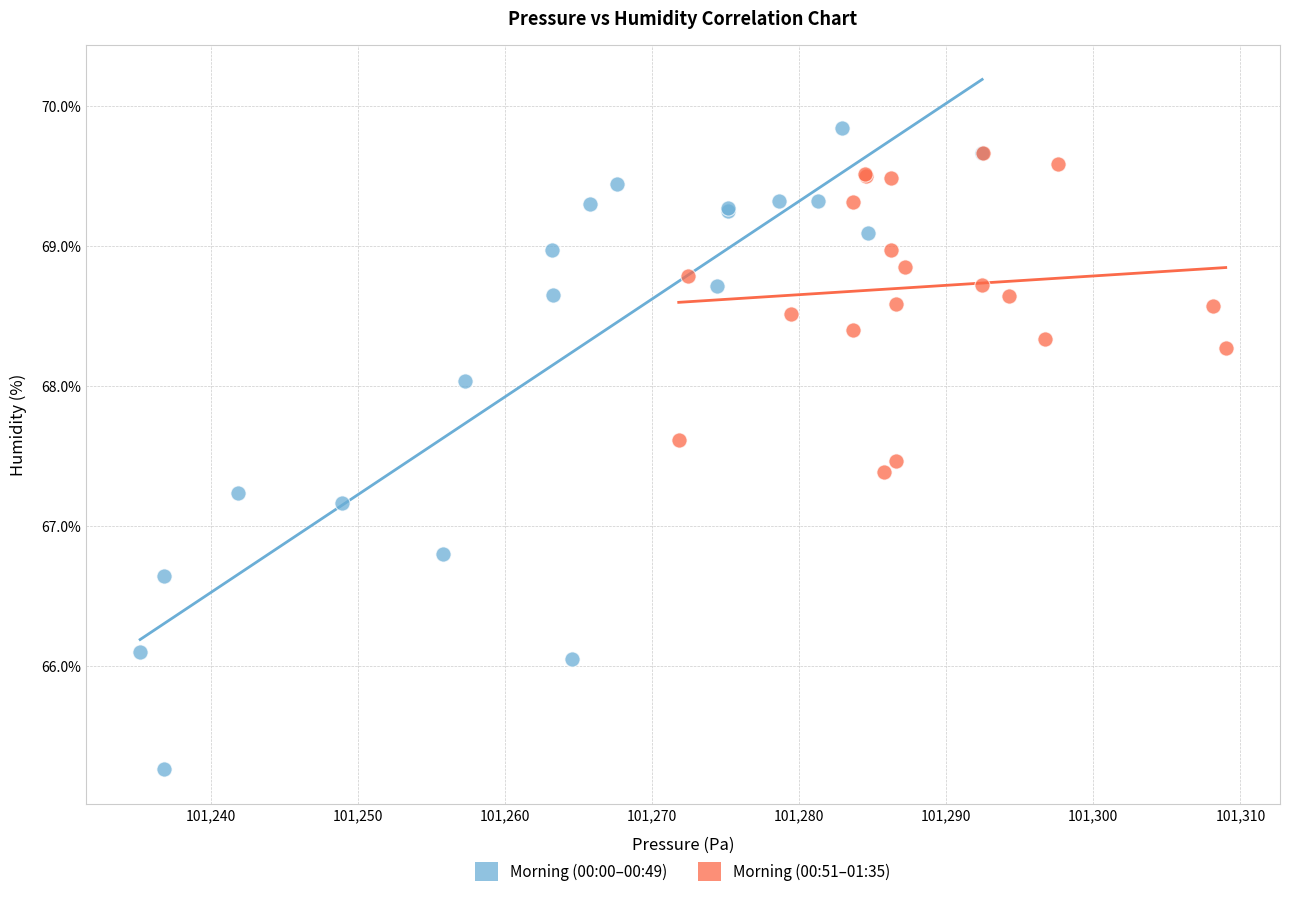

Which series reaches the minimum Y coordinate?

Morning (00:00–00:49)